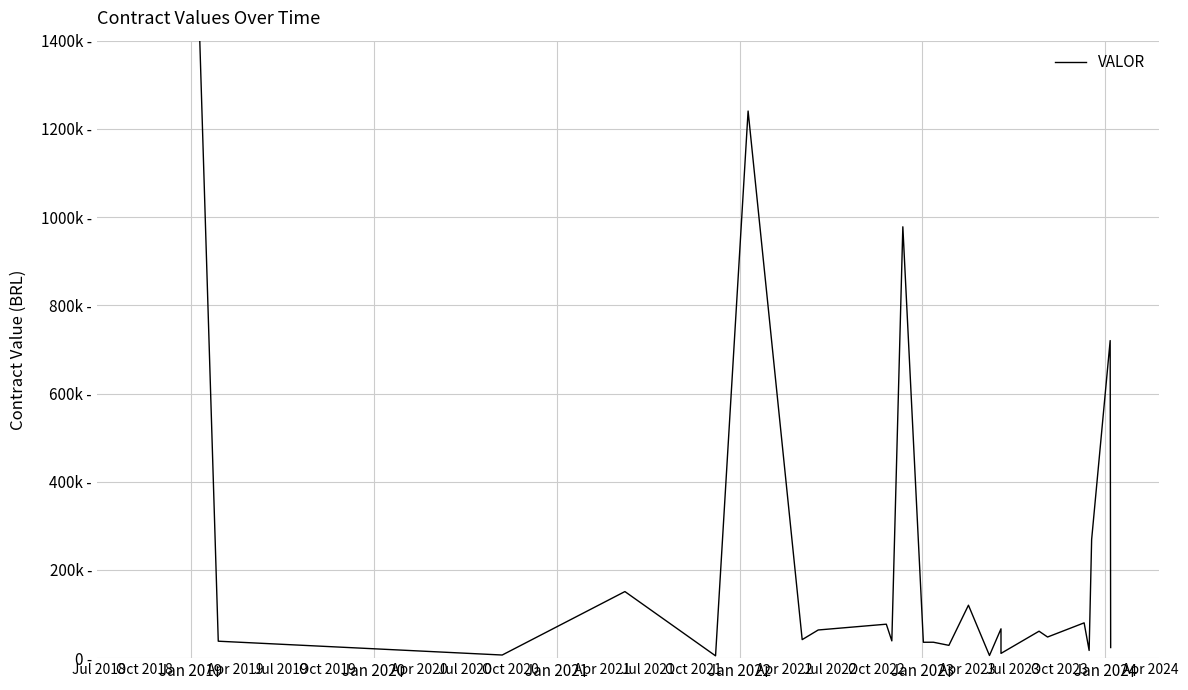

What is the value of the 24th point from the left?

720000.0